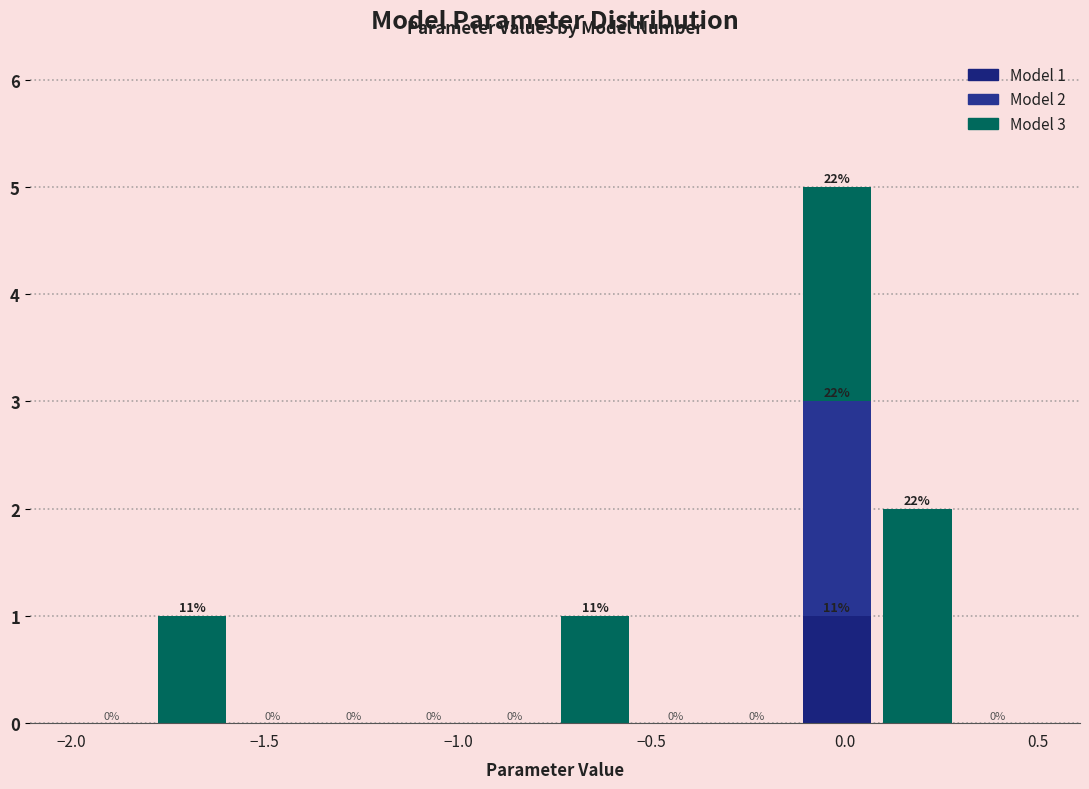

Which range on the x-axis has the tallest stacked bar (by total height)?

-0.10 to 0.10